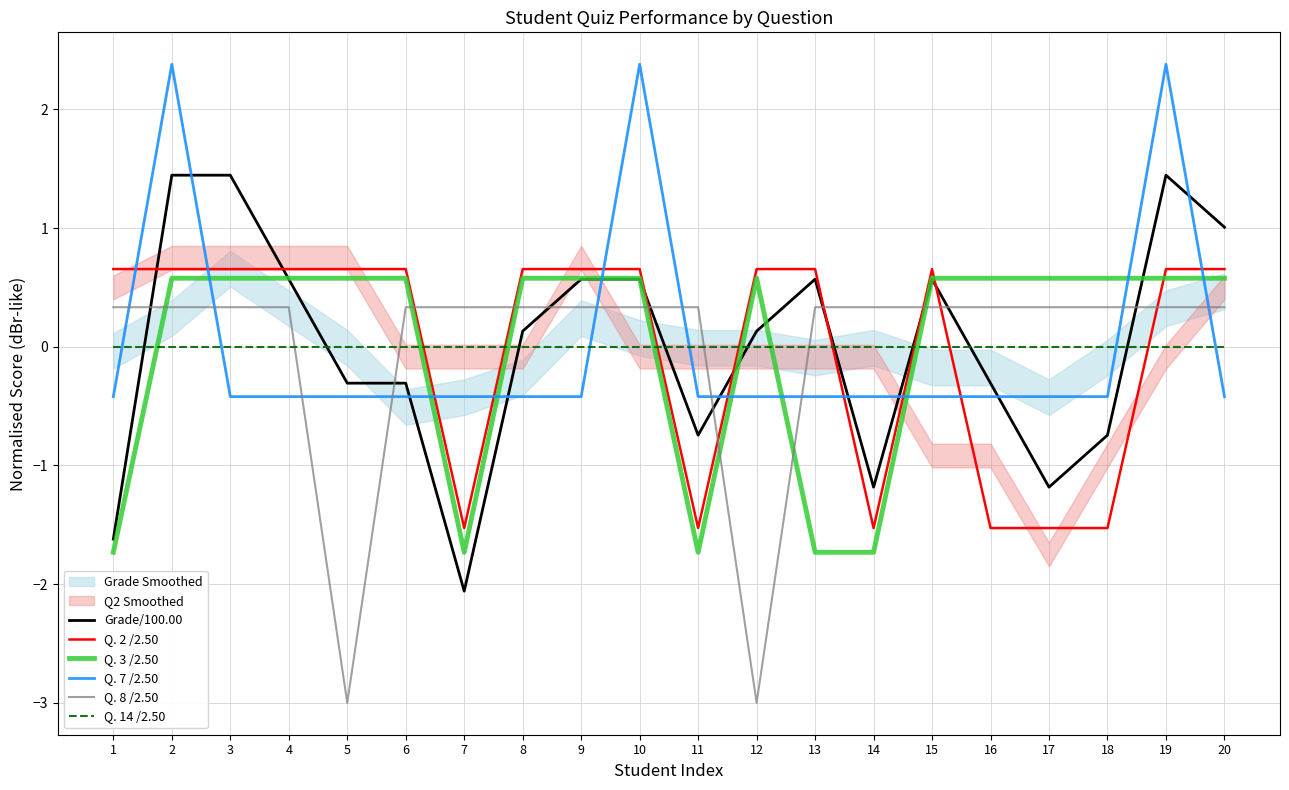

Which series has the largest range (max minus min)?

Grade/100.00